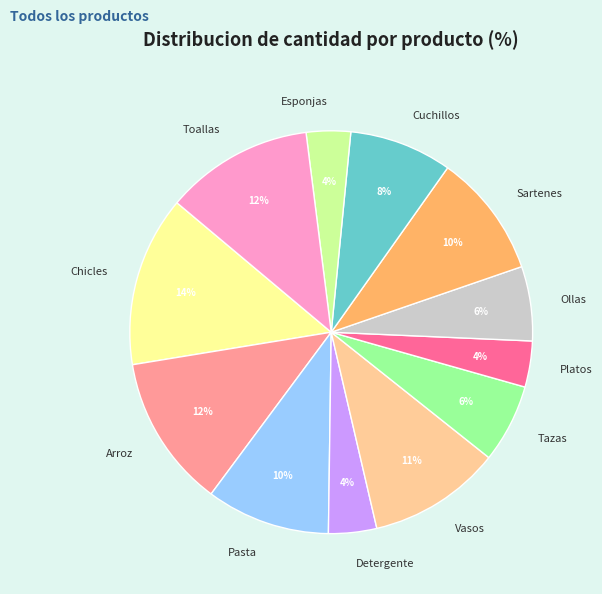

What percentage is the Tazas slice, to the nearest percent?

6%